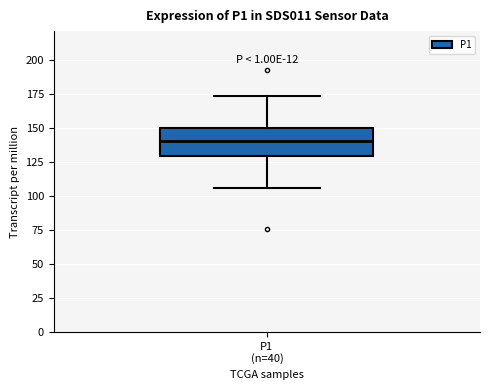

Read this box plot against the y-axis: the position of the median line, the range covered by the box, and the ends of both whiskers. The values are not printed on the chart, so give them approximately, as read against the axis.

median 140, box 130 to 150, whiskers 105 to 175